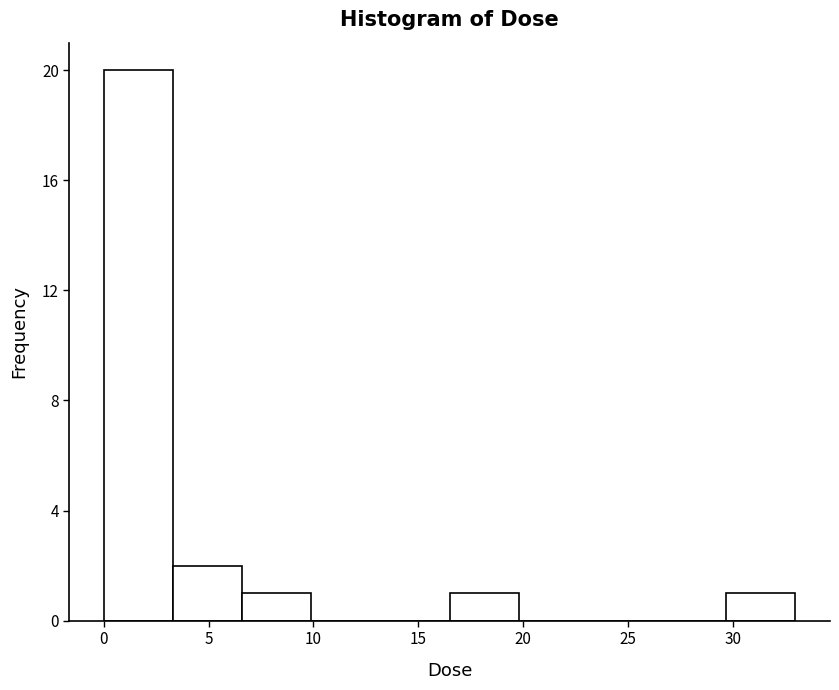

How tall is the bar that spans 3.5 to 6.5 on the x-axis? Neither the bar edges nor the heights are printed on the chart, so give them approximately, as read against the axes.

2